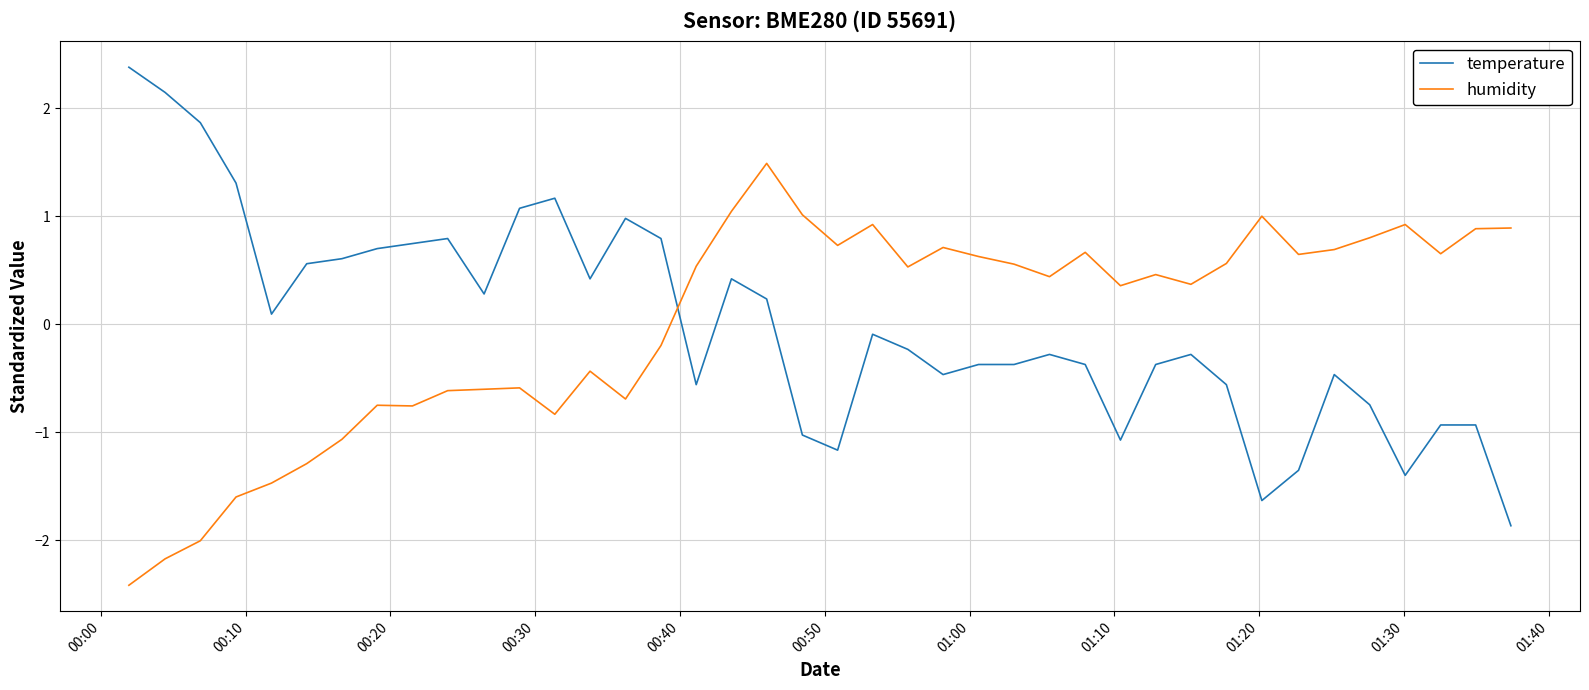

List the series in order of their peak value, highest first.

temperature, humidity